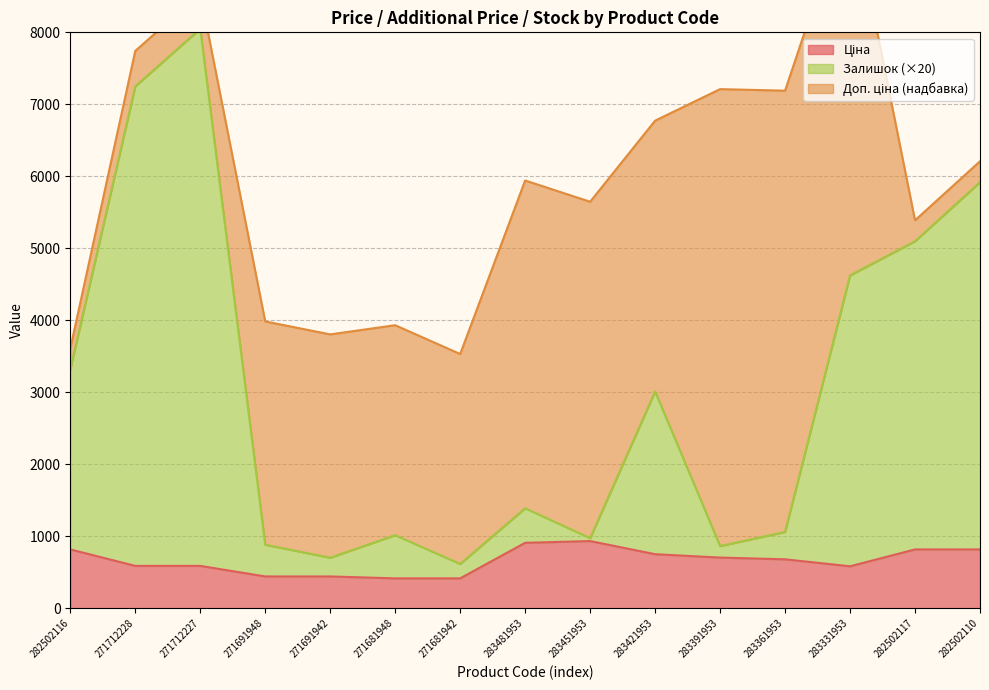

True or false: Ціна has more than 2 points higher than both neighbors.

False